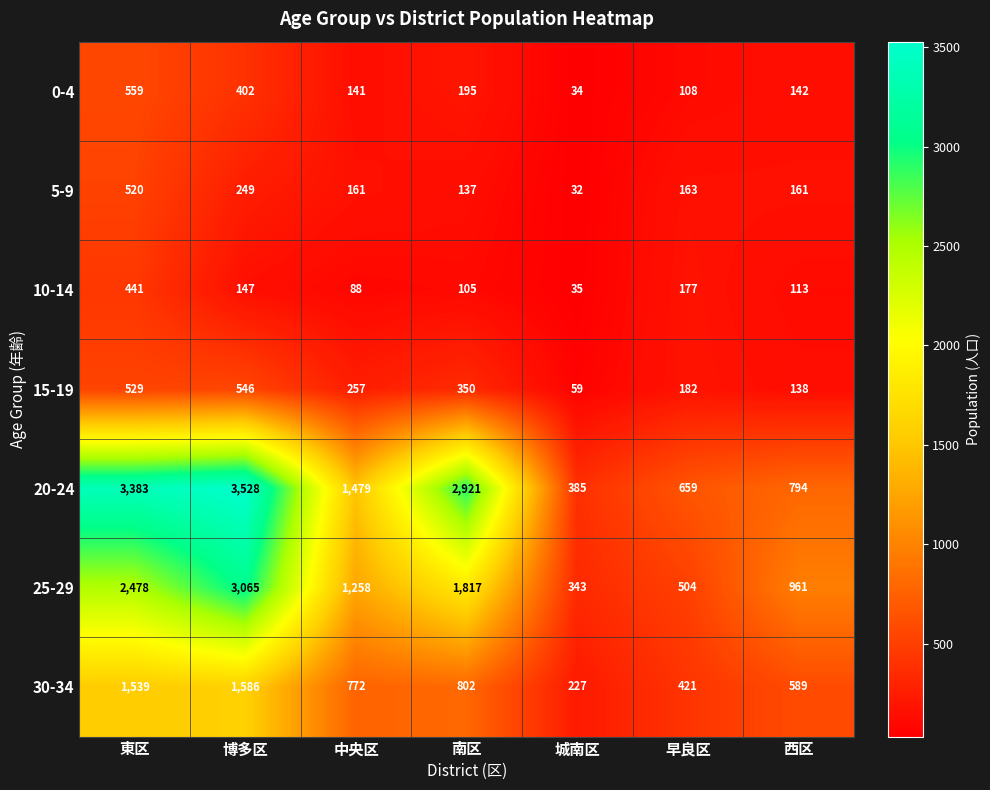

True or false: 15-19 has a value of 190 at 西区.

False